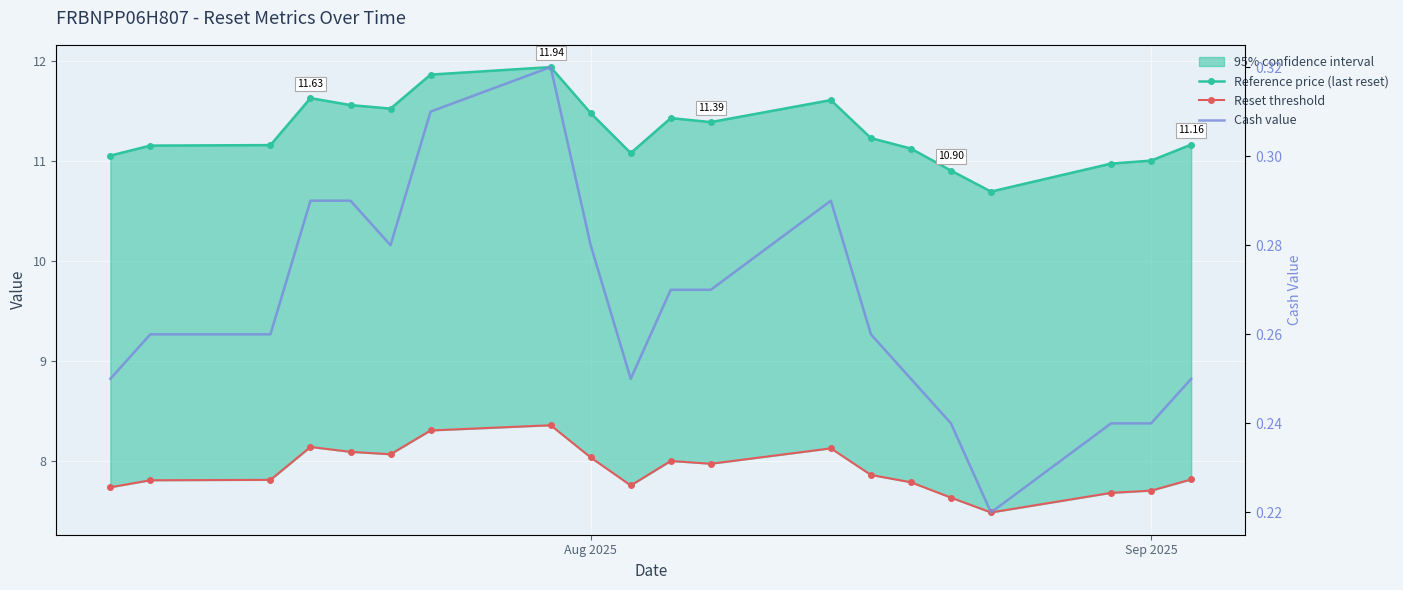

How many lines are shown in the chart?

3